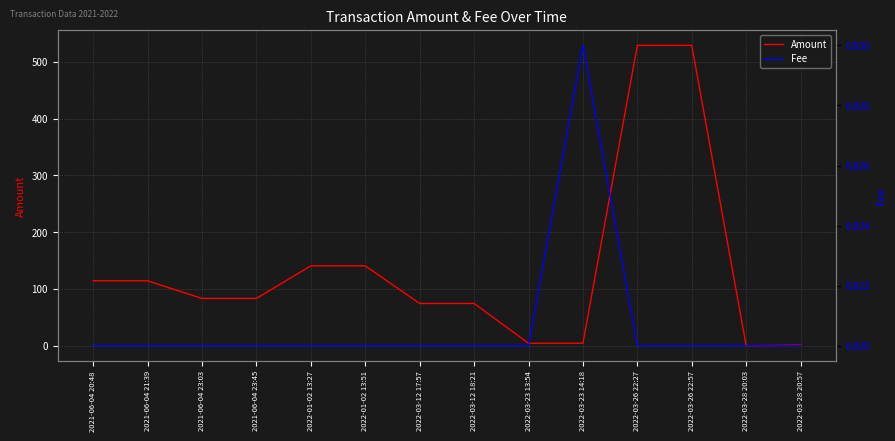

What position from the right is 2022-03-26 22:57?

3